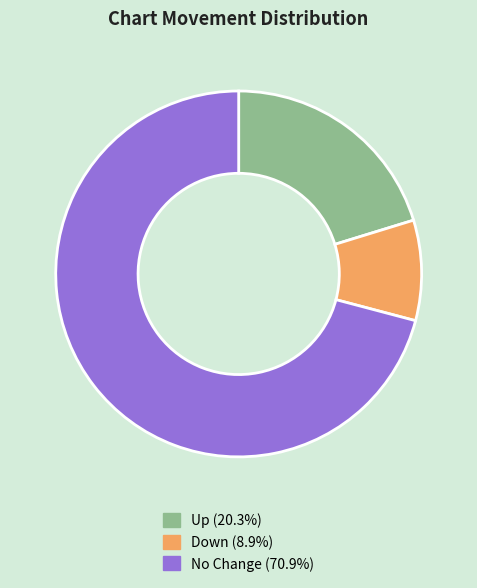

Does any single category account for the majority?

Yes